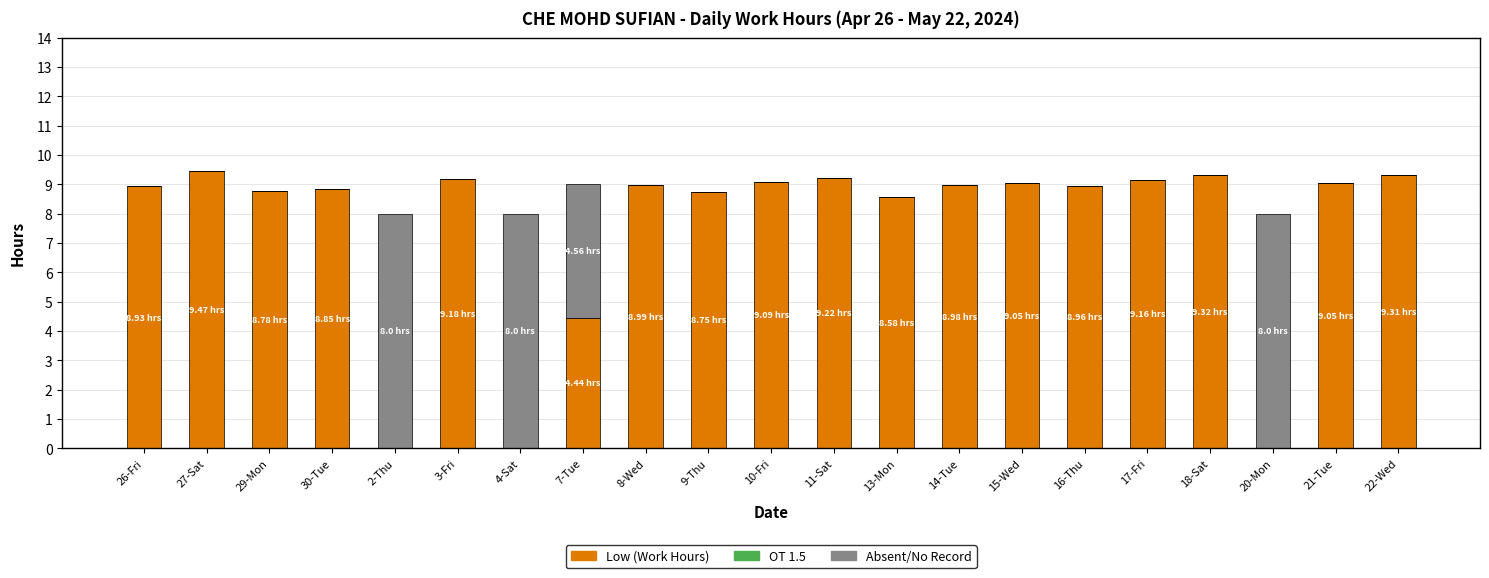

Count the number of categories in the chart.

21